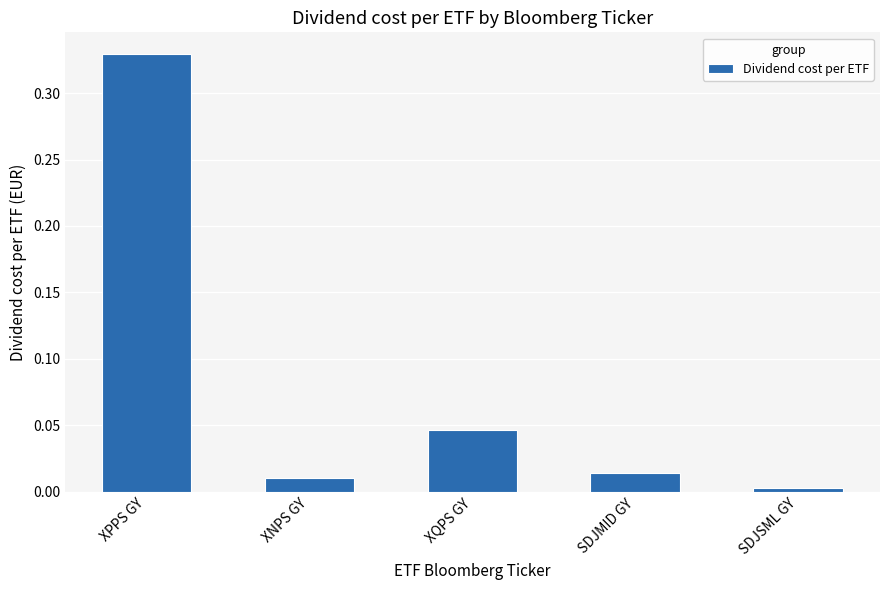

What is the sum of all values?

0.4